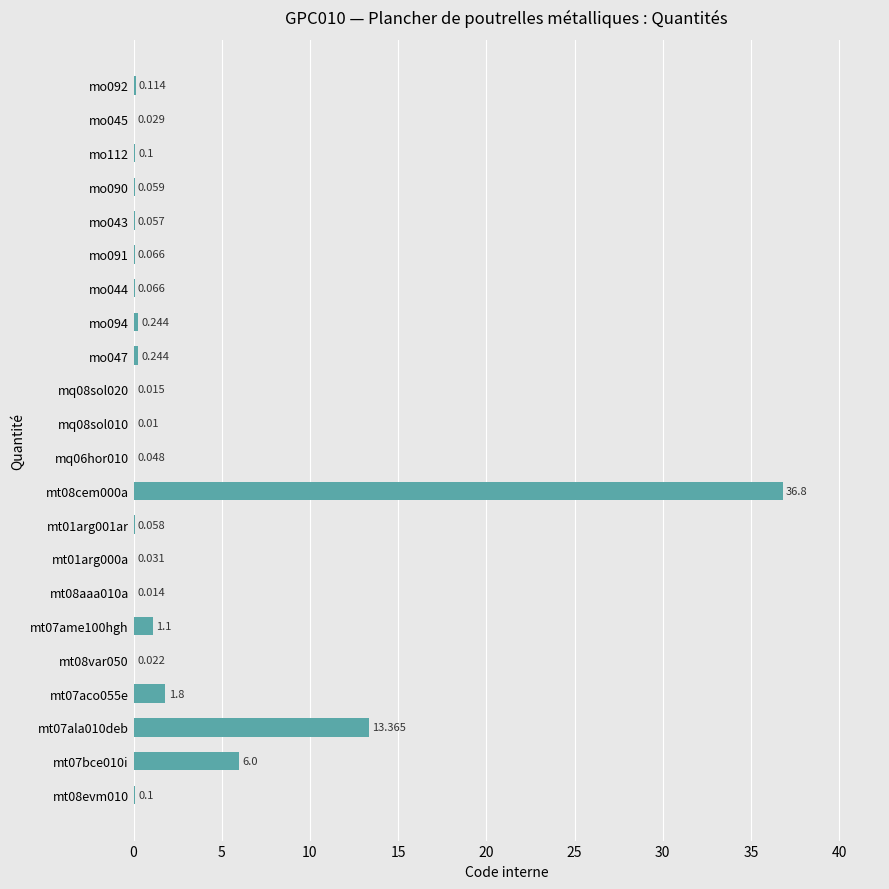

How many series are shown in this chart?

1